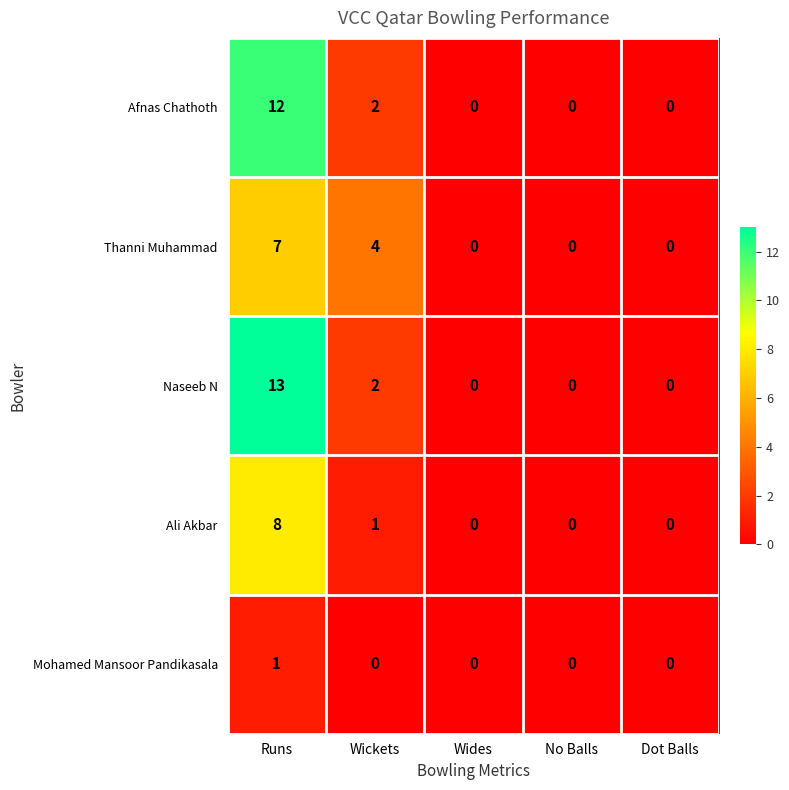

What is the greatest value displayed?

13